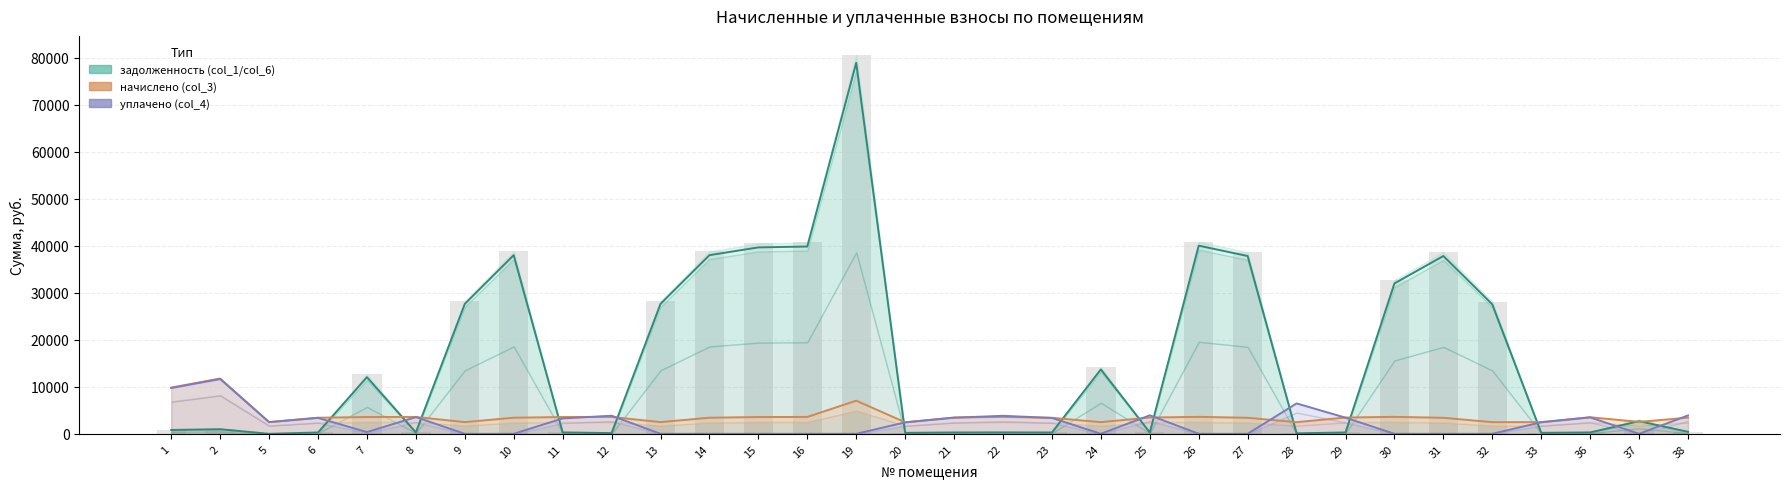

Is it true that задолженность (col_1) equals 299.7 at 2?

False